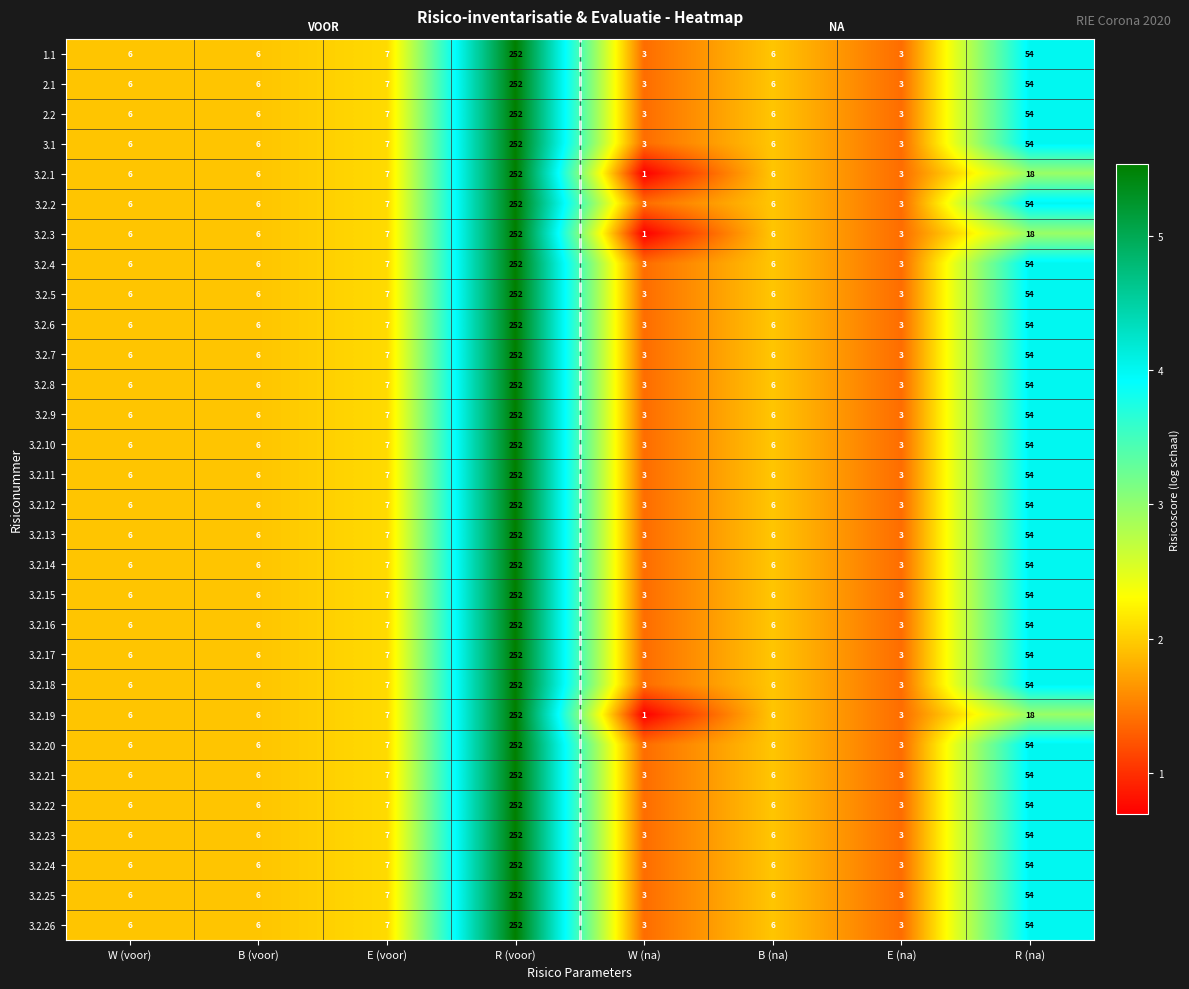

What is the total value across all series at R (voor)?

7560